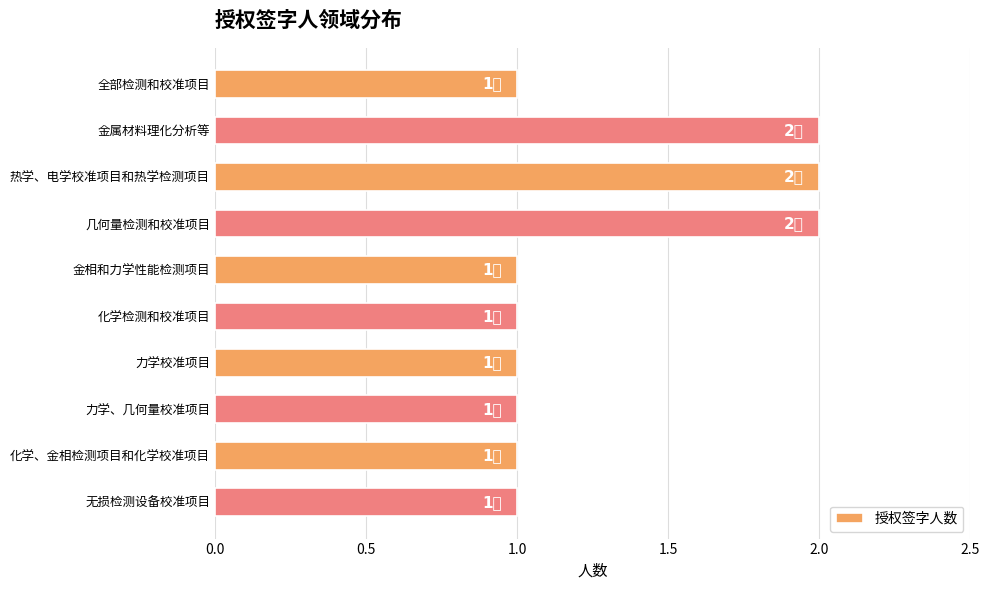

What is the label of the 4th bar from the top?

几何量检测和校准项目